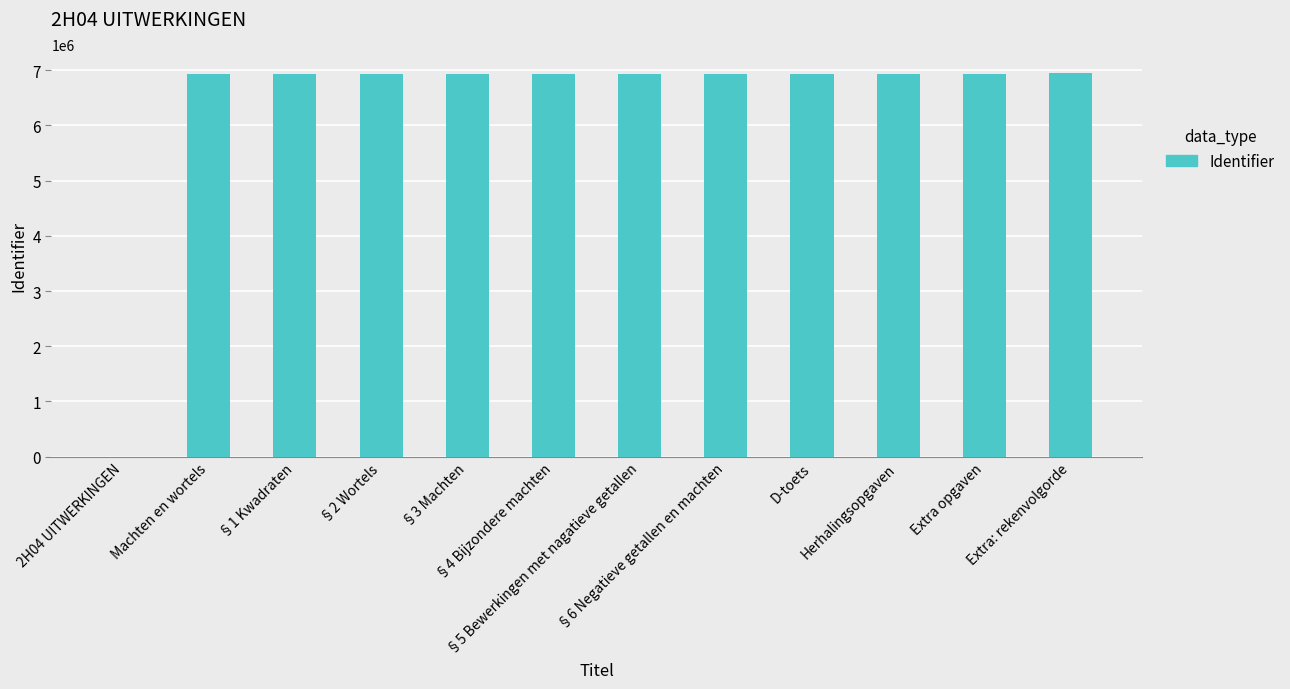

What is the greatest value displayed?

6946848